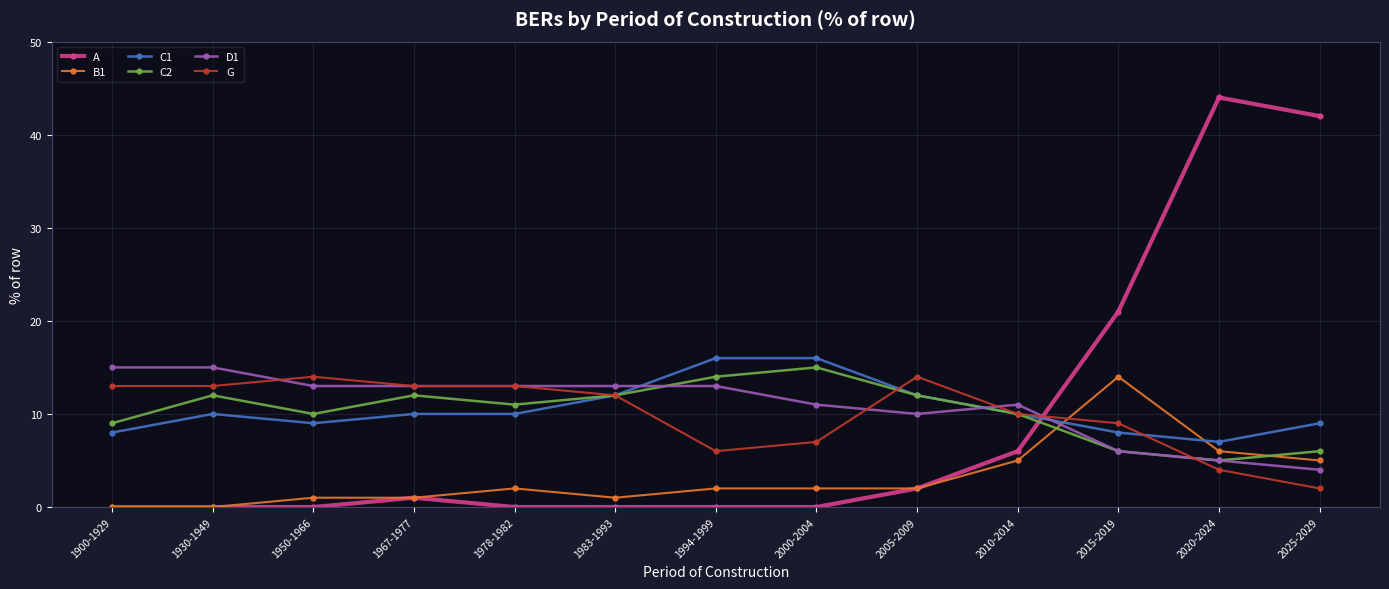

Count the number of data series in this chart.

6